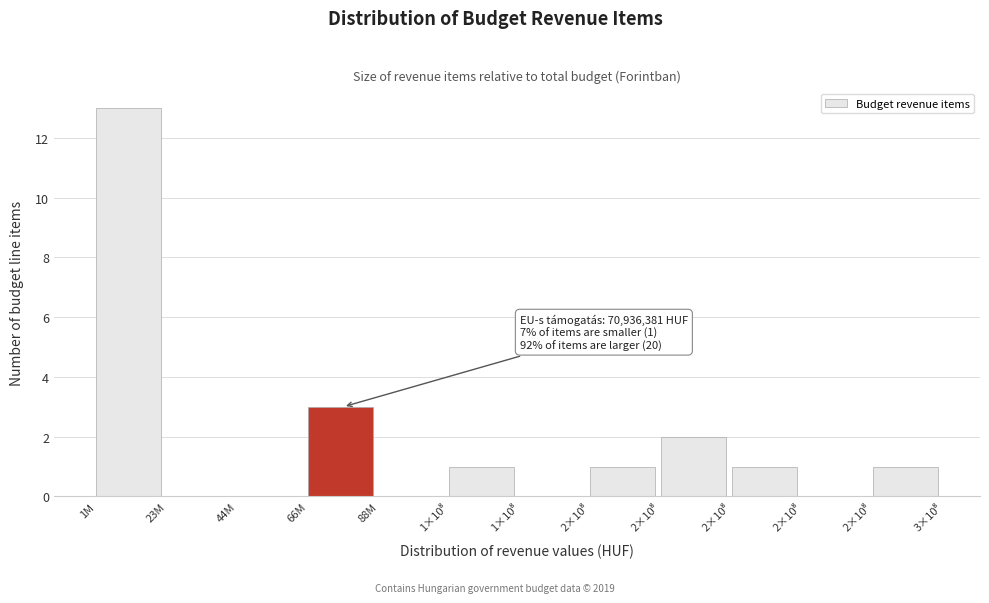

How many data points does each series have?

12